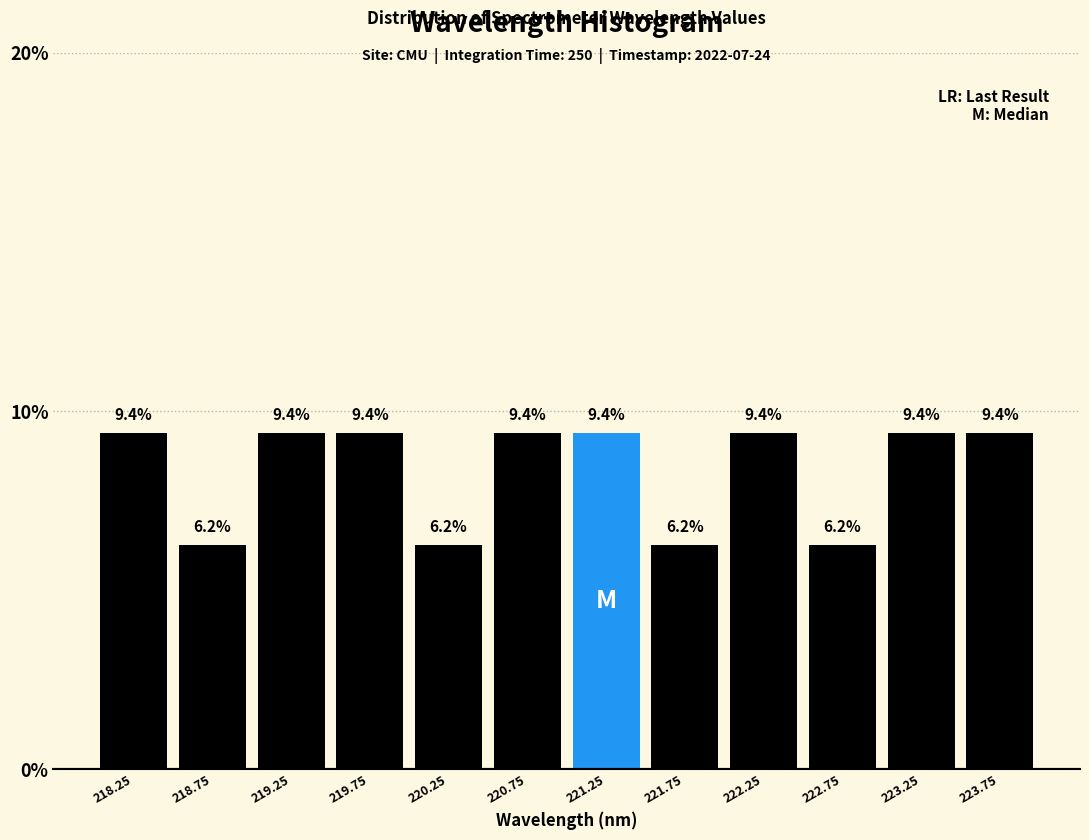

Reading left to right, list every bar in this chart as the range it spans on the x-axis followed by its height.

218.0 to 218.5: 9.4
218.5 to 219.0: 6.2
219.0 to 219.5: 9.4
219.5 to 220.0: 9.4
220.0 to 220.5: 6.2
220.5 to 221.0: 9.4
221.0 to 221.5: 9.4
221.5 to 222.0: 6.2
222.0 to 222.5: 9.4
222.5 to 223.0: 6.2
223.0 to 223.5: 9.4
223.5 to 224.0: 9.4